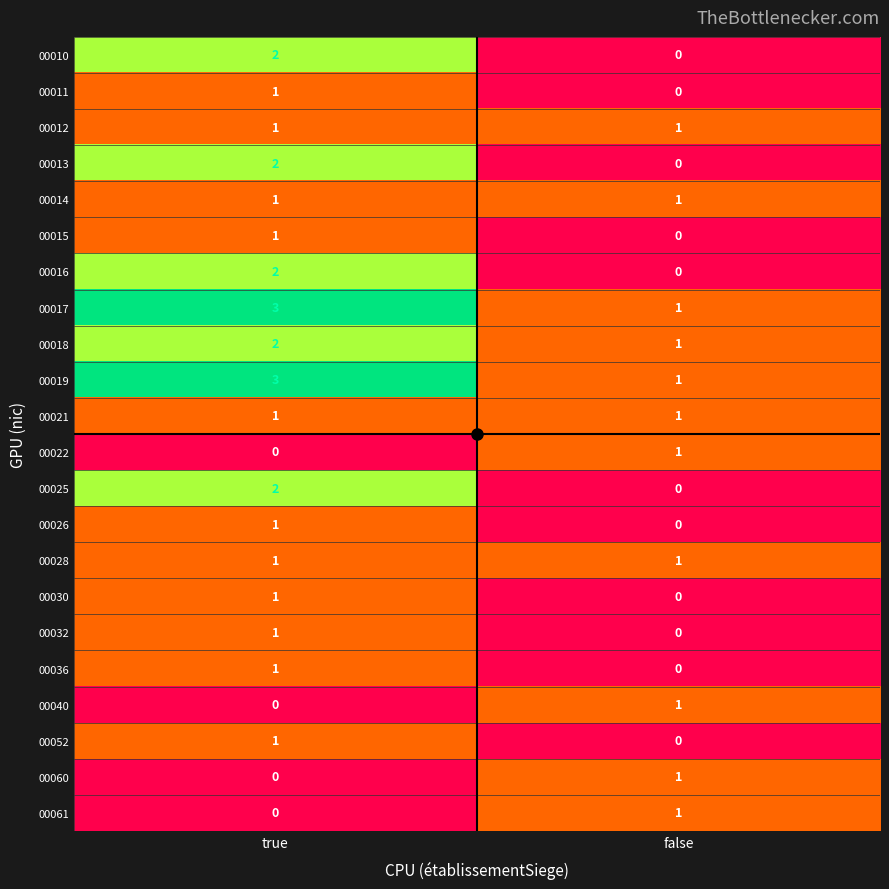

What is the maximum value shown in the chart?

3